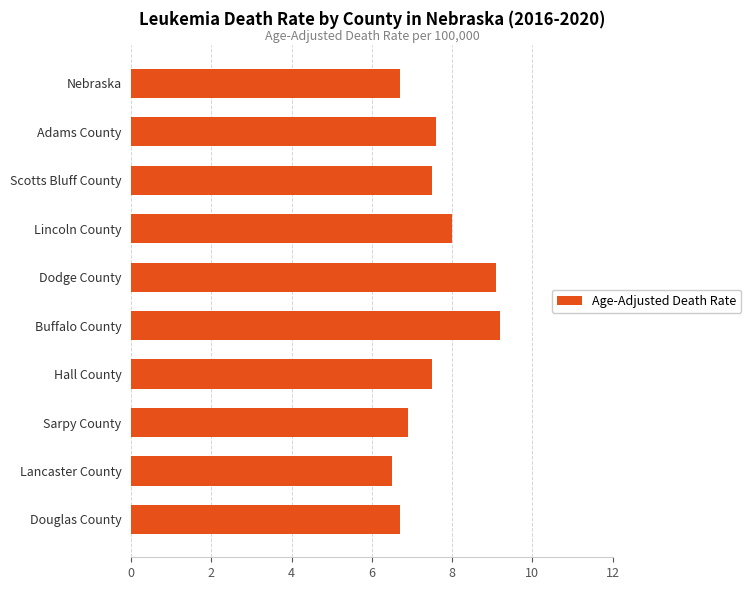

Is it true that the value at Nebraska is 3.3?

False